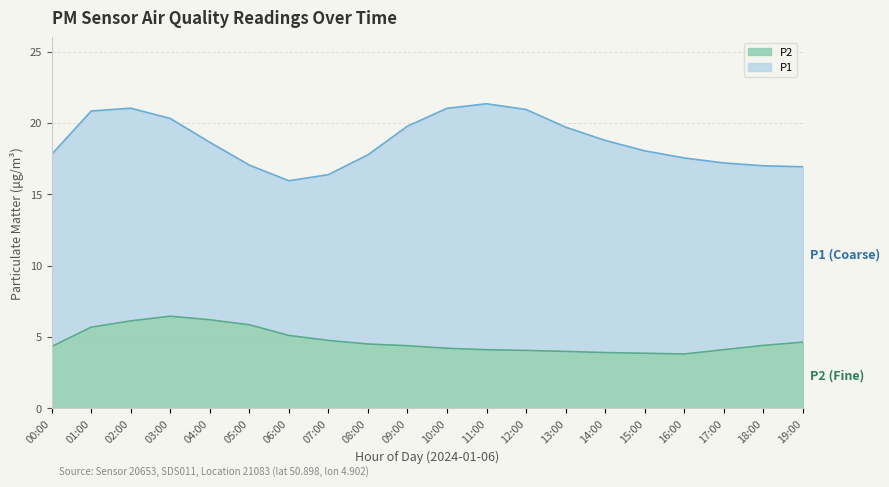

What is the approximate value at 17:00?

4.1